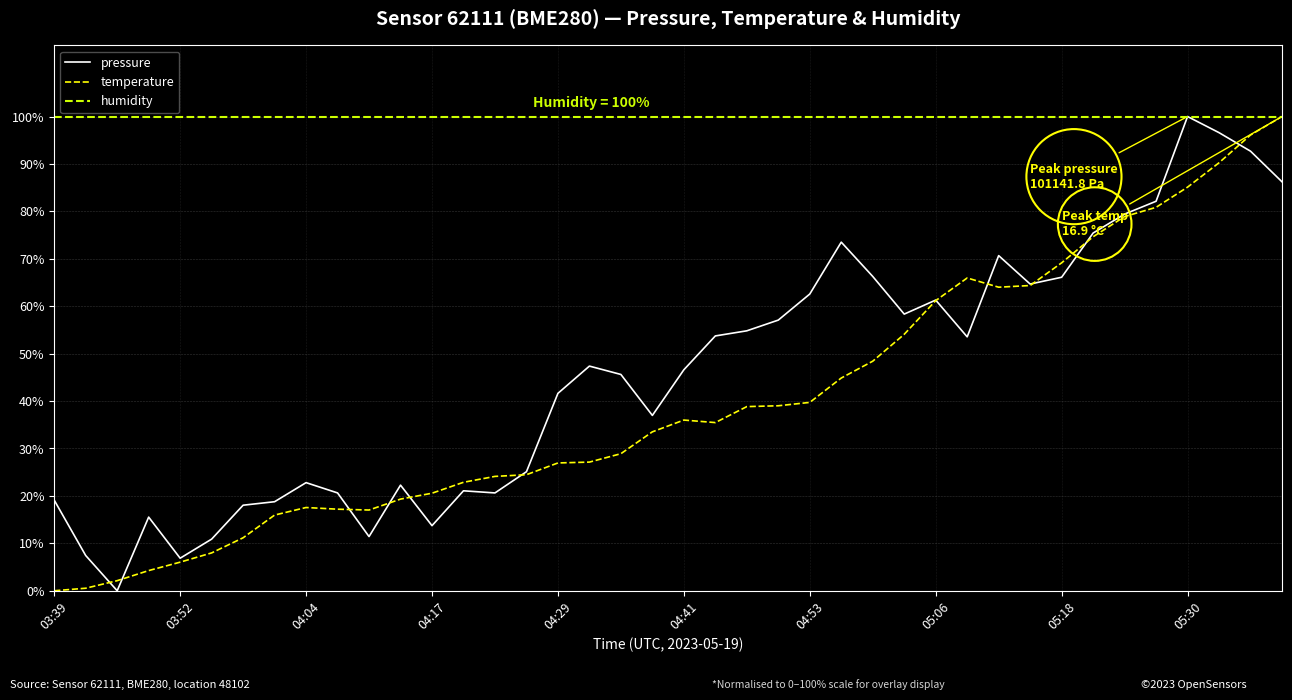

True or false: pressure has more than 0 points higher than both neighbors.

True